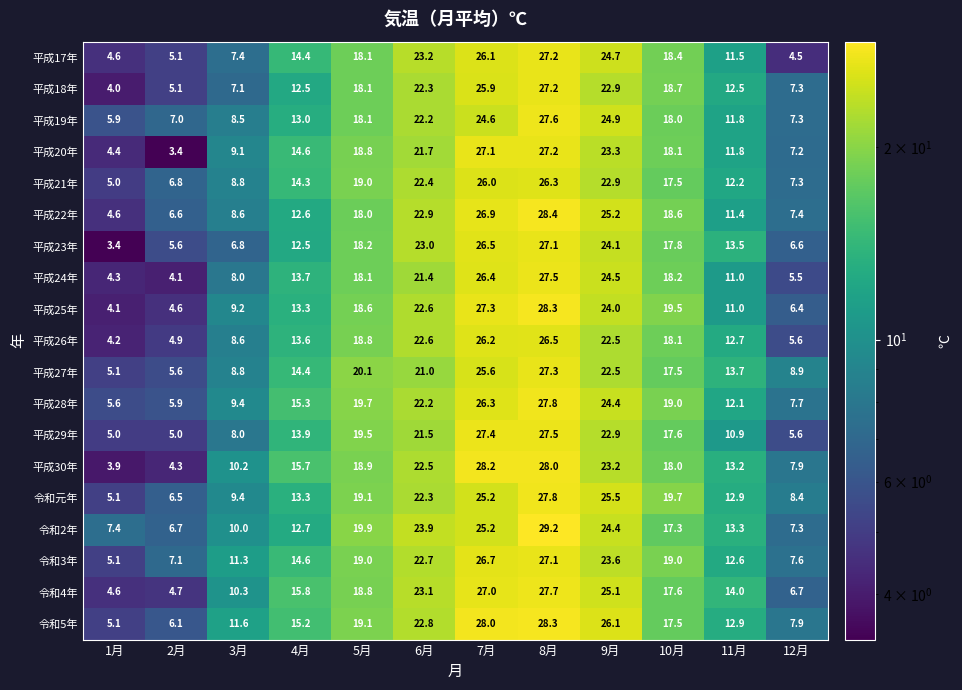

What is the average value of the 令和元年 series?

16.3